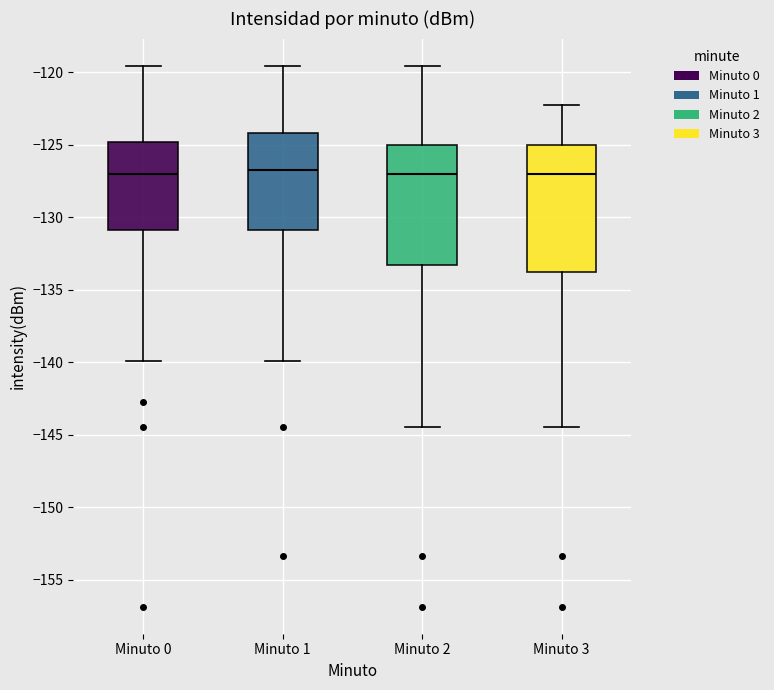

Reading left to right, read every box against the y-axis: the position of its median line, the range the box covers, and the ends of its whiskers. The values are not printed on the chart, so give them approximately, as read against the axis.

Minuto 0: median -127.0, box -131.0 to -125.0, whiskers -140.0 to -119.5
Minuto 1: median -126.5, box -131.0 to -124.0, whiskers -140.0 to -119.5
Minuto 2: median -127.0, box -133.5 to -125.0, whiskers -144.5 to -119.5
Minuto 3: median -127.0, box -134.0 to -125.0, whiskers -144.5 to -122.0